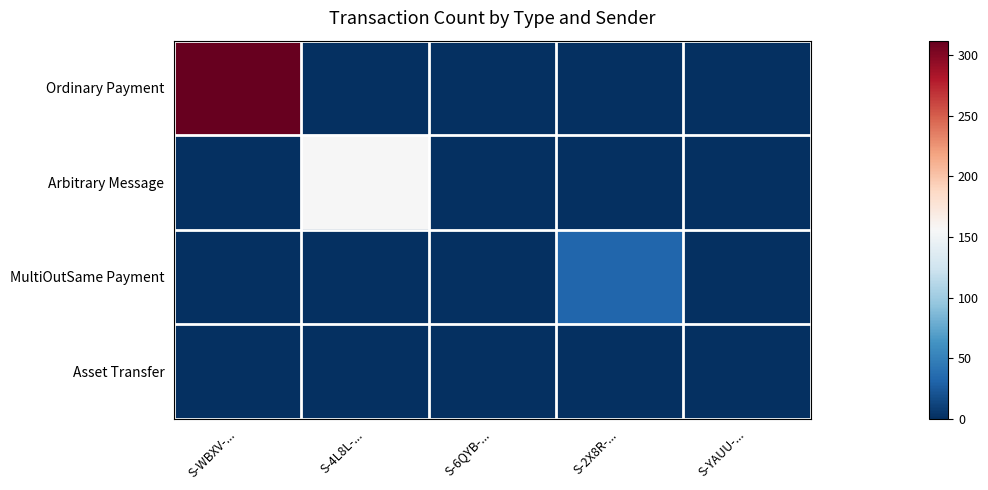

What is the total value across all series at S-4L8L-...?

156